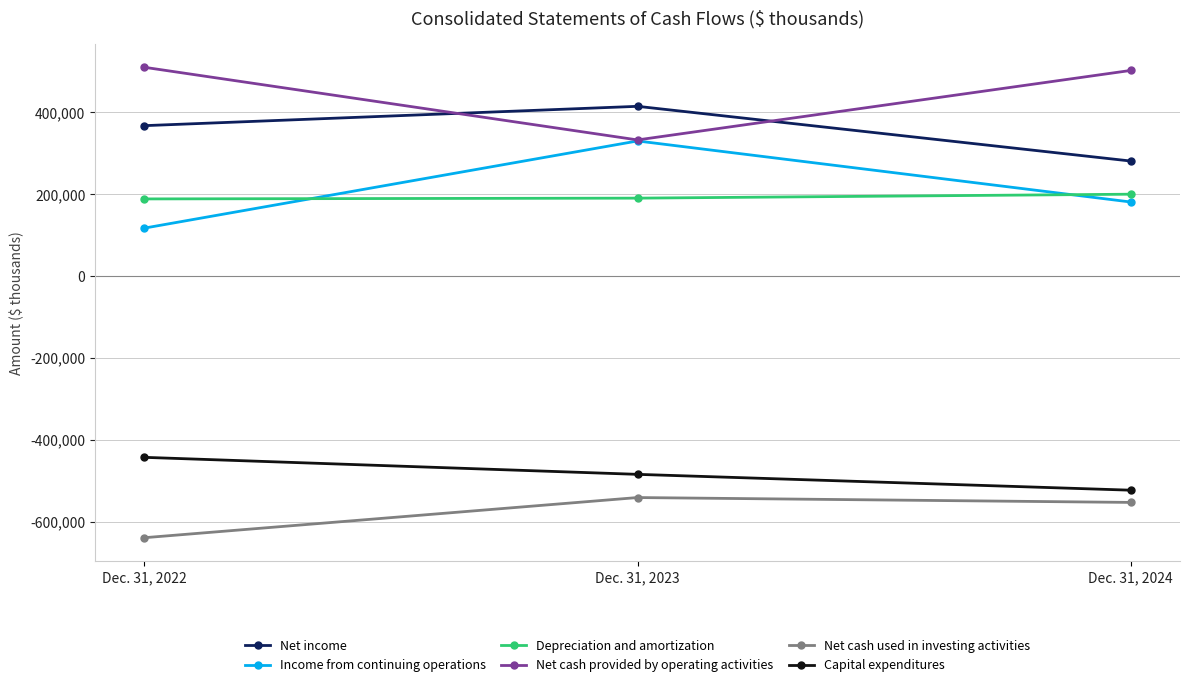

How many lines are shown in the chart?

6